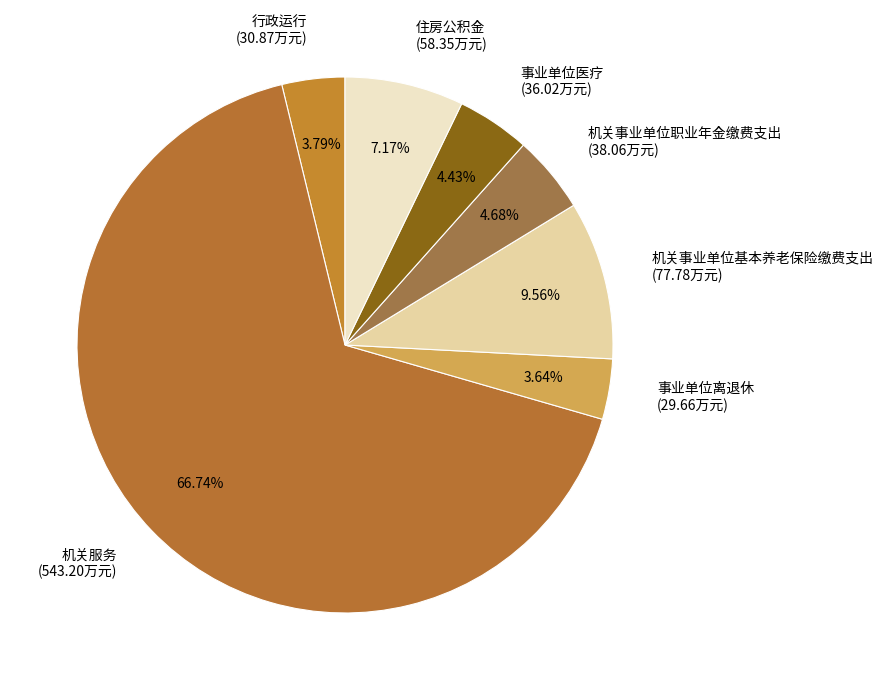

What percentage is the 住房公积金 slice, to the nearest percent?

7%